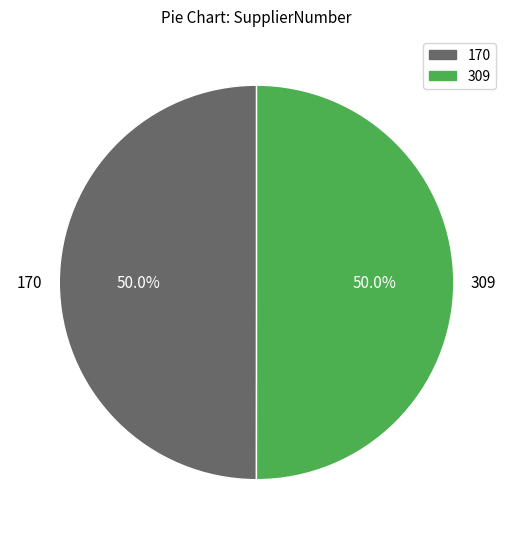

What is the ratio of the value at 309 to the value at 170?

1.0